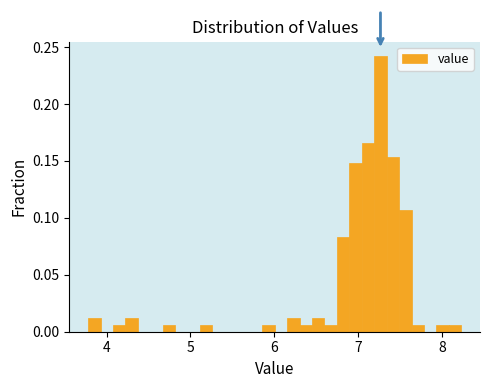

Around what value on the x-axis is the tallest bar? Give the approximate position of its centre, as read against the axis.

7.3